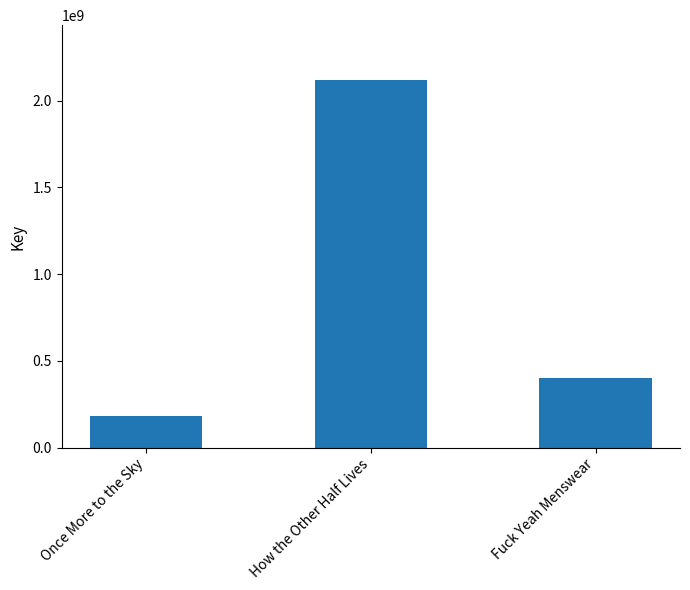

Reading right to left, what are all the values shown in this chart?

401316091	2117867769	180606118